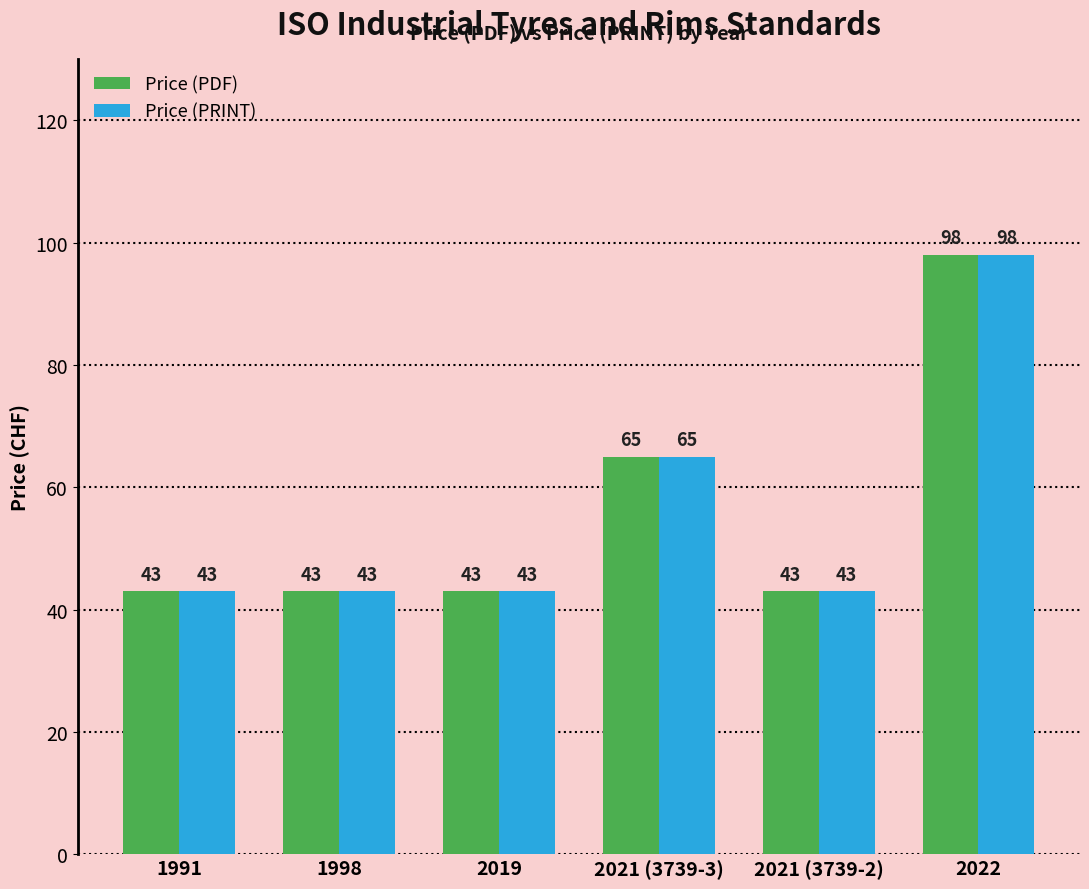

What is the value of the Price (PDF) bar at the 3rd from the left?

43